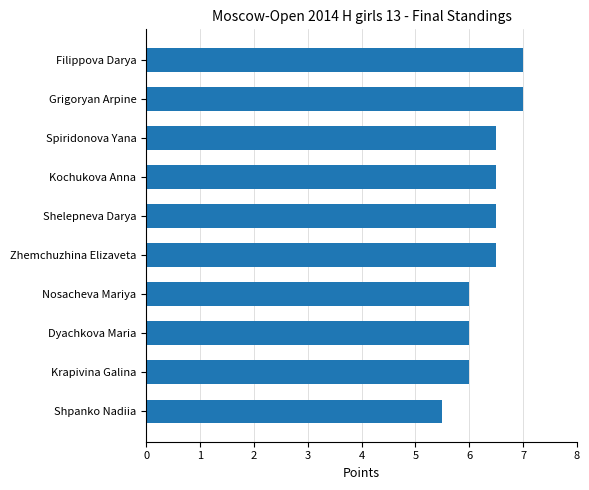

What is the greatest value displayed?

7.0